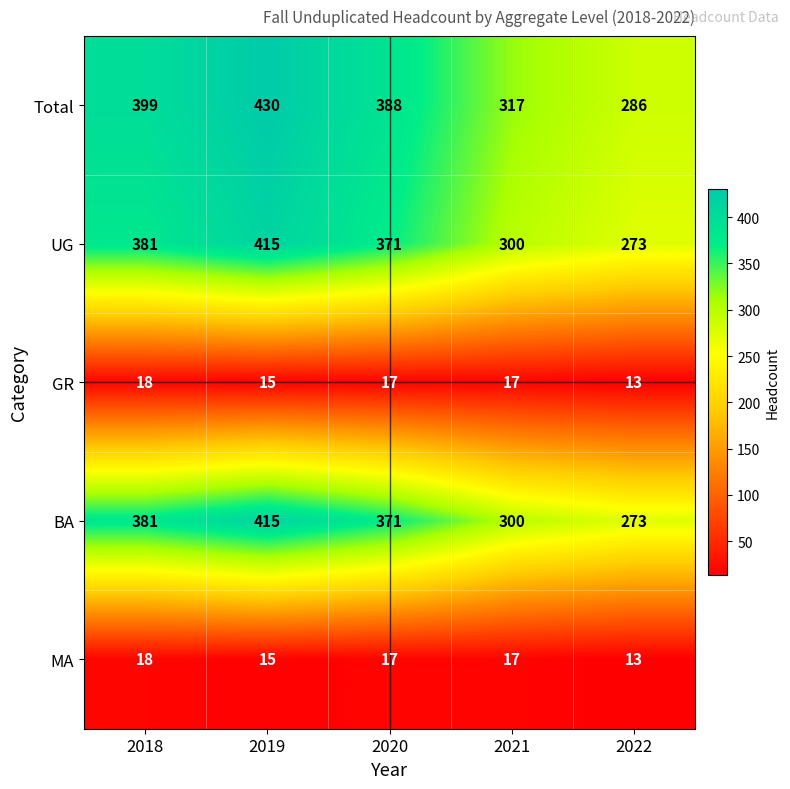

At how many categories does at least one series exceed 202?

5